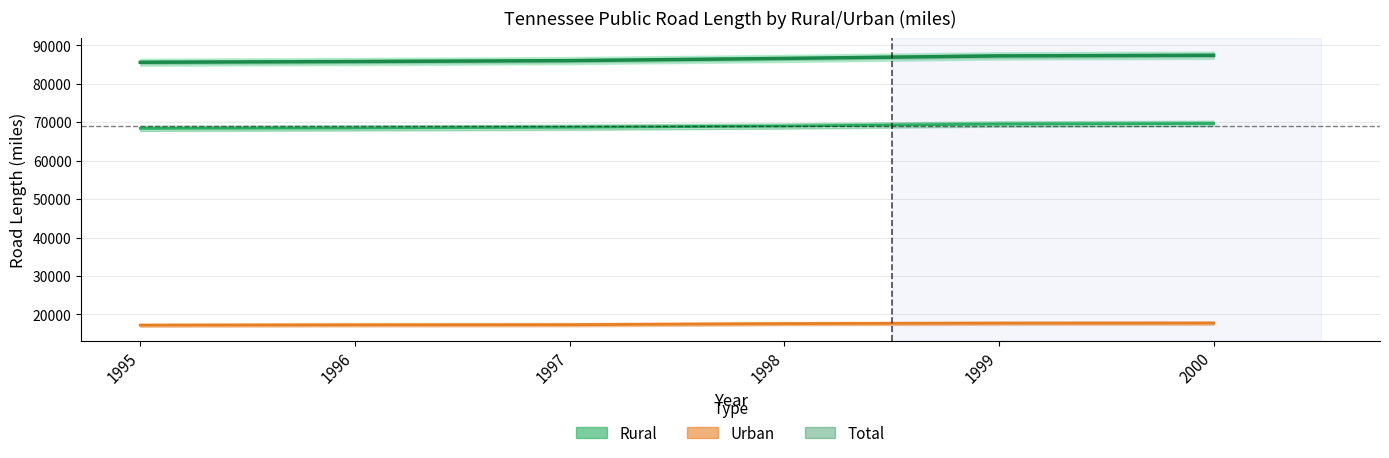

What is the sum of all Urban values?

104847